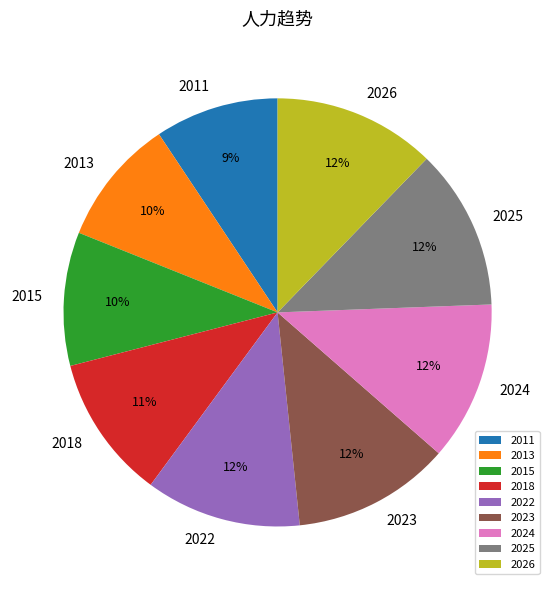

Between 2013 and 2024, which is larger?

2024